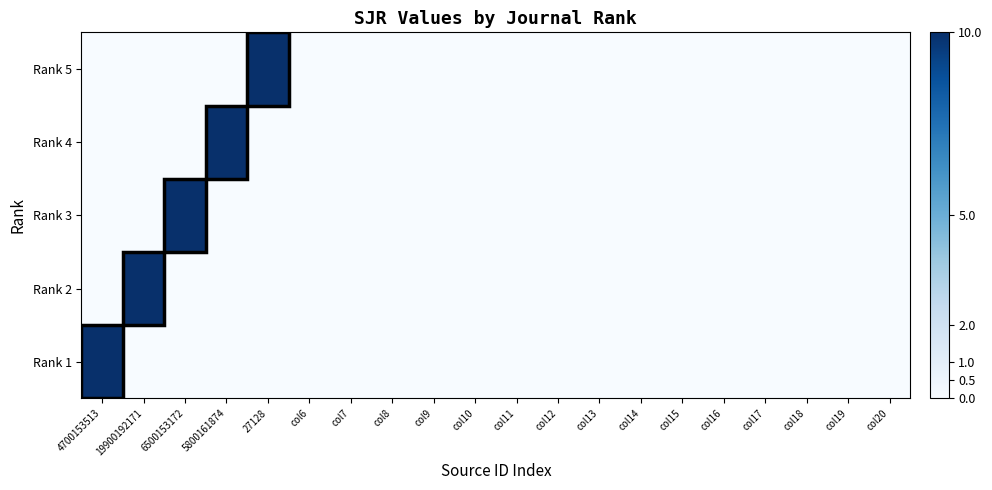

Rank the series at 27128 from highest to lowest value.

Rank 5, Rank 1, Rank 2, Rank 3, Rank 4